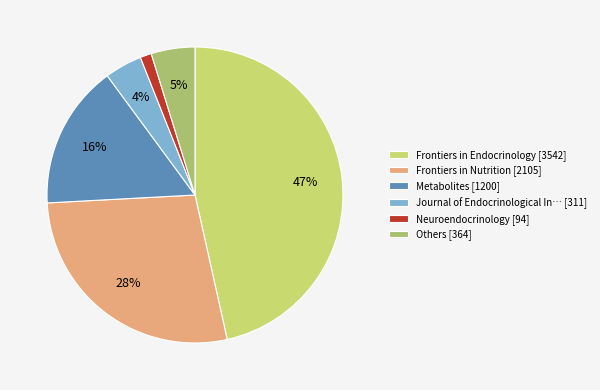

To the nearest percent, what is the average slice percentage?

17%